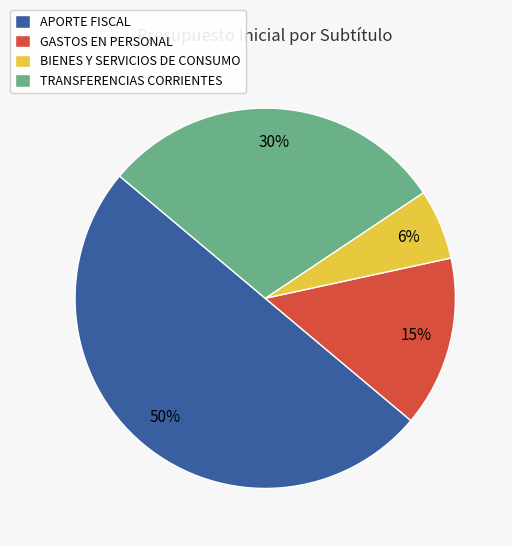

To the nearest percent, what is the difference between the largest and smallest slice percentages?

44%